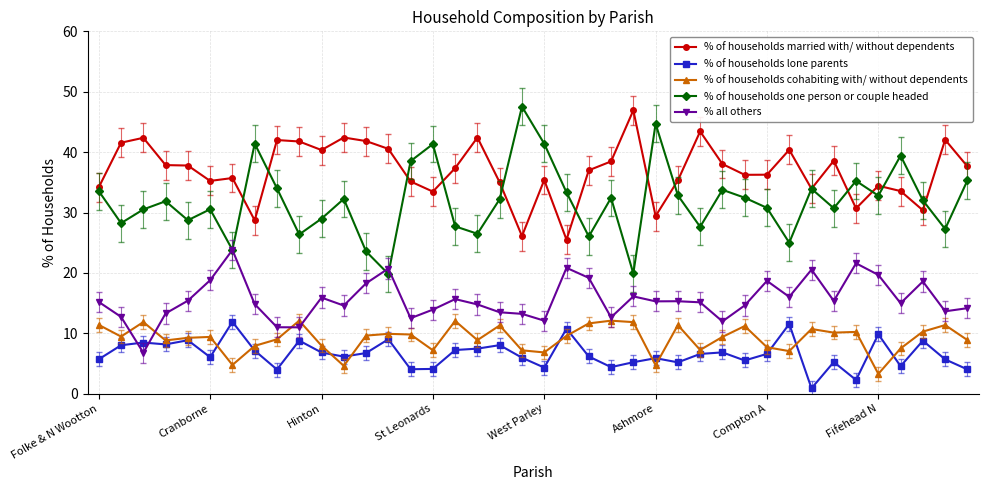

Is this an area chart (filled region under the line)?

No